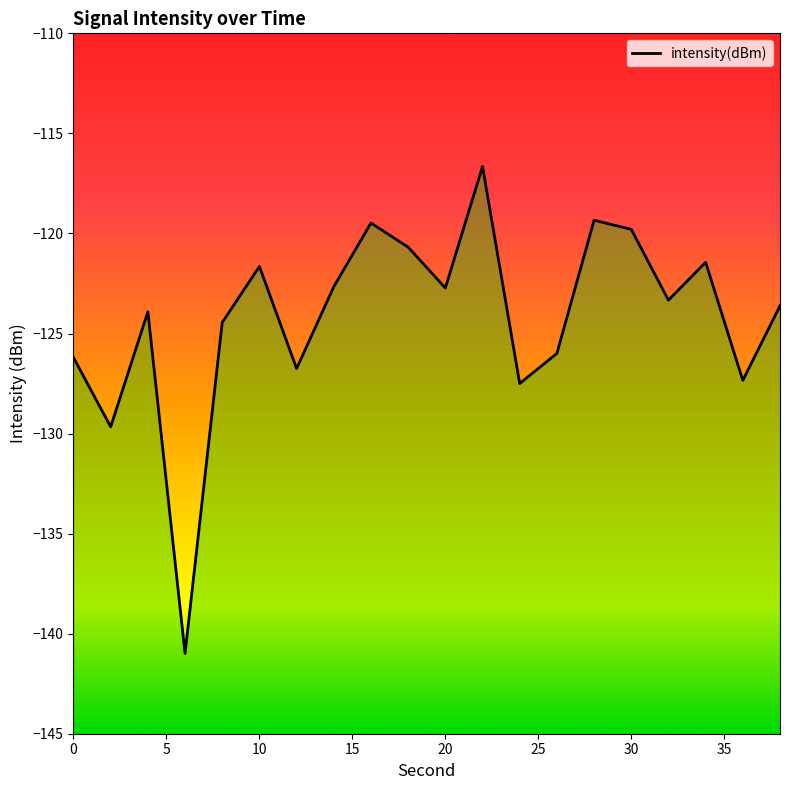

Reading left to right, extract all data points from this chart.

-126.2	-129.7	-123.9	-141.0	-124.5	-121.6	-126.8	-122.7	-119.5	-120.7	-122.7	-116.7	-127.5	-126.0	-119.3	-119.8	-123.3	-121.4	-127.3	-123.6